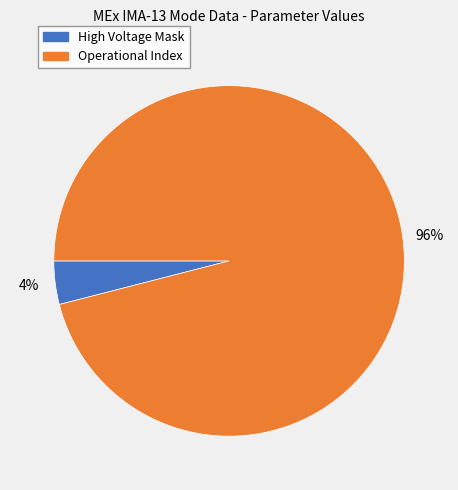

Rank the categories by value from highest to lowest.

Operational Index, High Voltage Mask